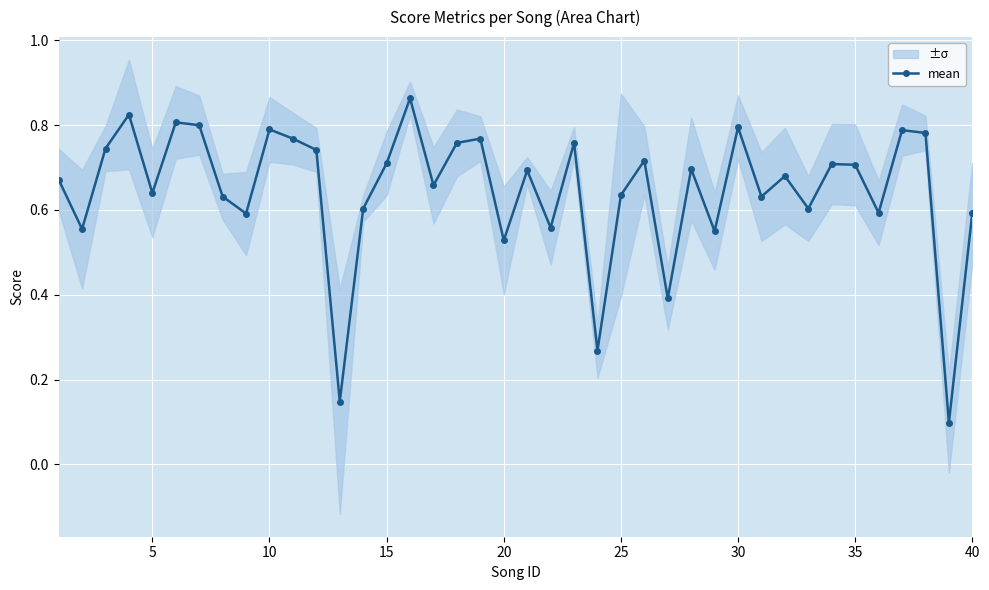

How many mean values are between 0 and 1?

40